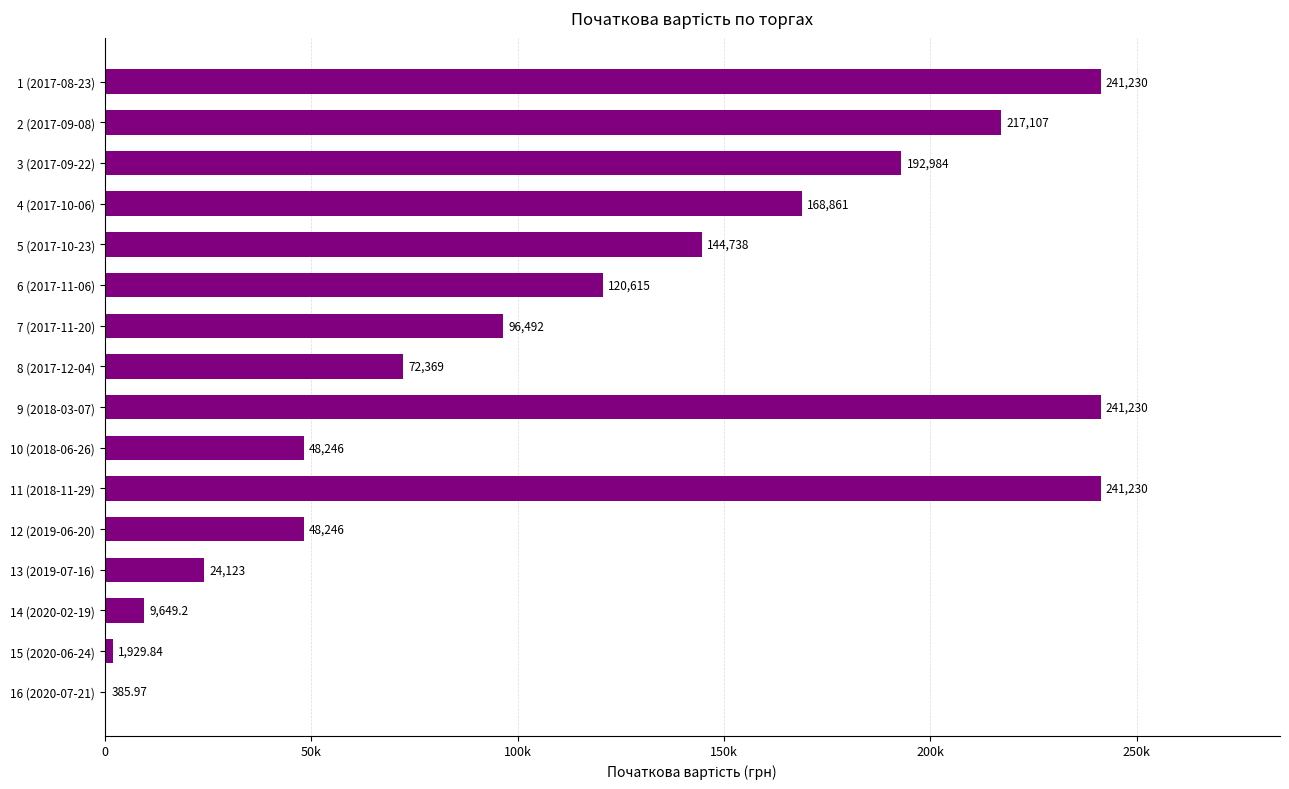

Are the bars horizontal?

Yes